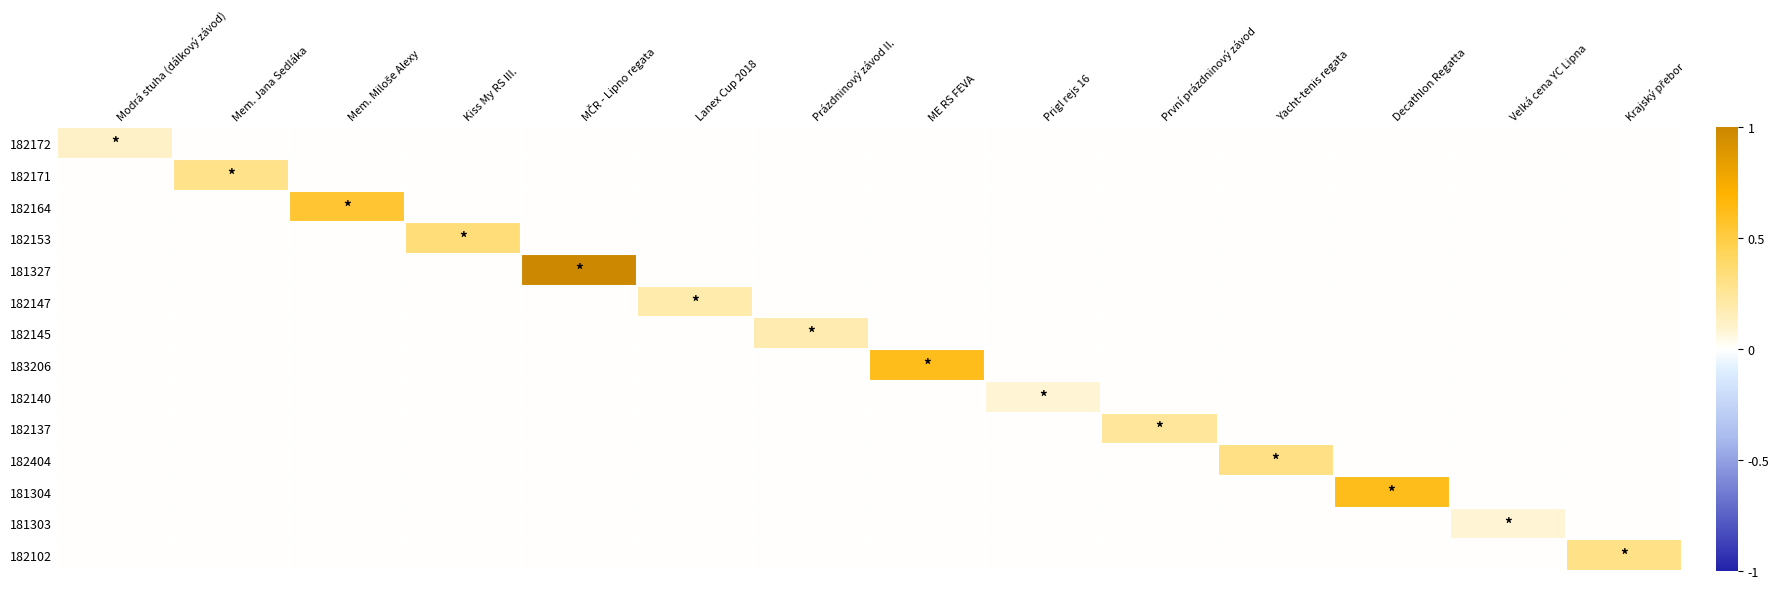

At which category is the sum across all series the highest?

MČR - Lipno regata